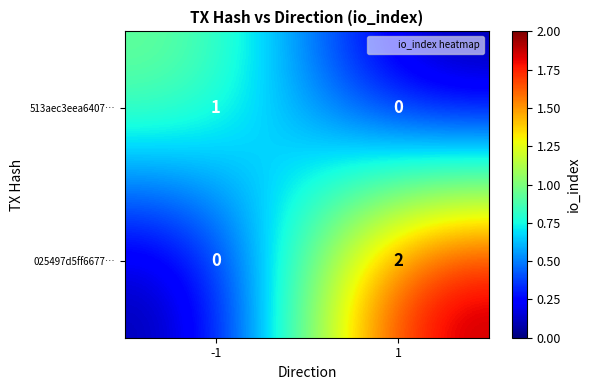

Which series has the largest total across all categories?

025497d5ff6677…